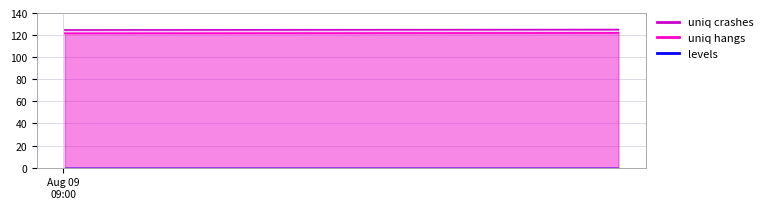

What is the value of the uniq crashes point at the 23rd from the left?

124.8